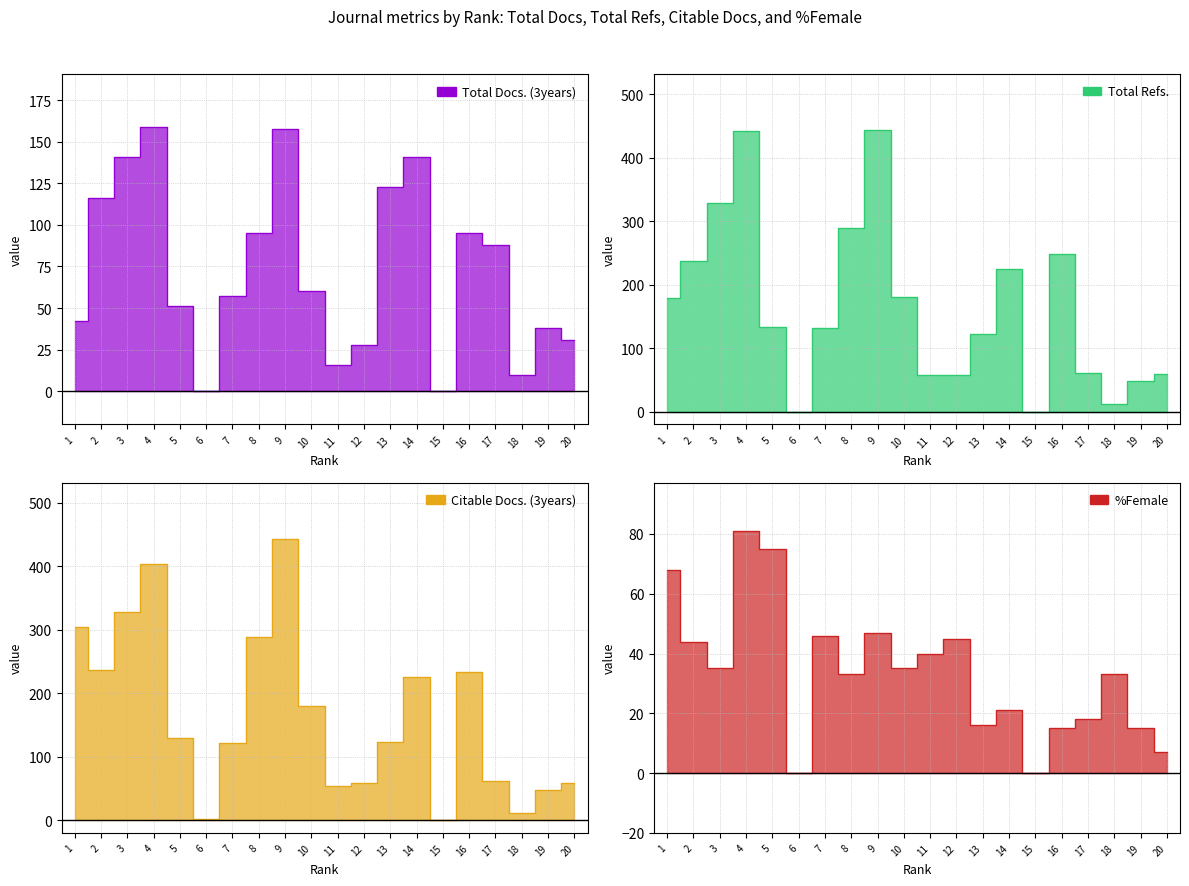

The %Female series shows 15 at 16. True or false?

True